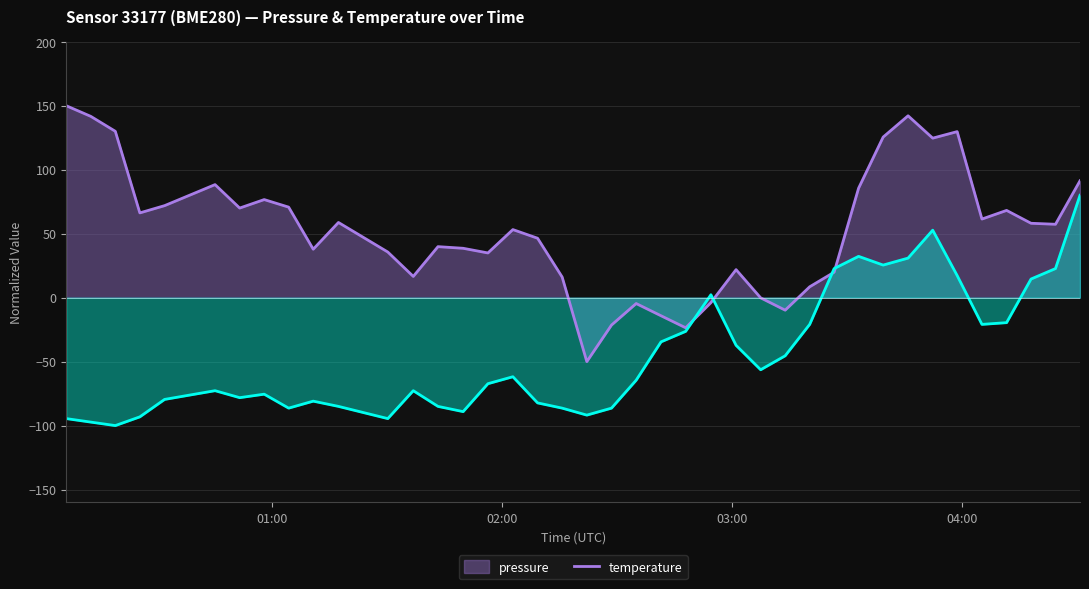

Which series has the largest total across all categories?

pressure